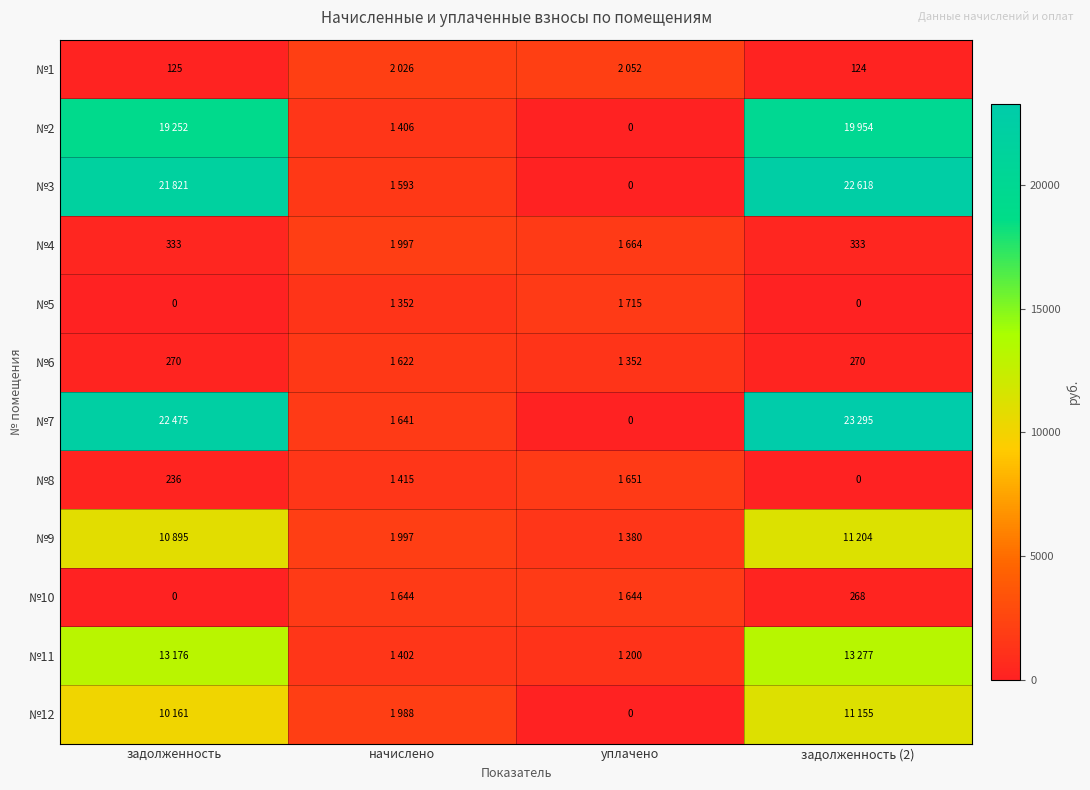

Is it true that №9 equals 2398.3 at уплачено?

False